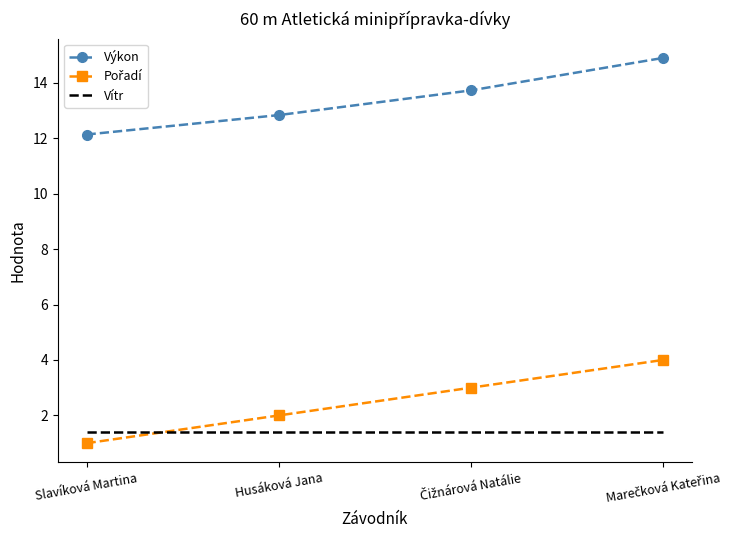

How many values in the Výkon series are below 13?

2